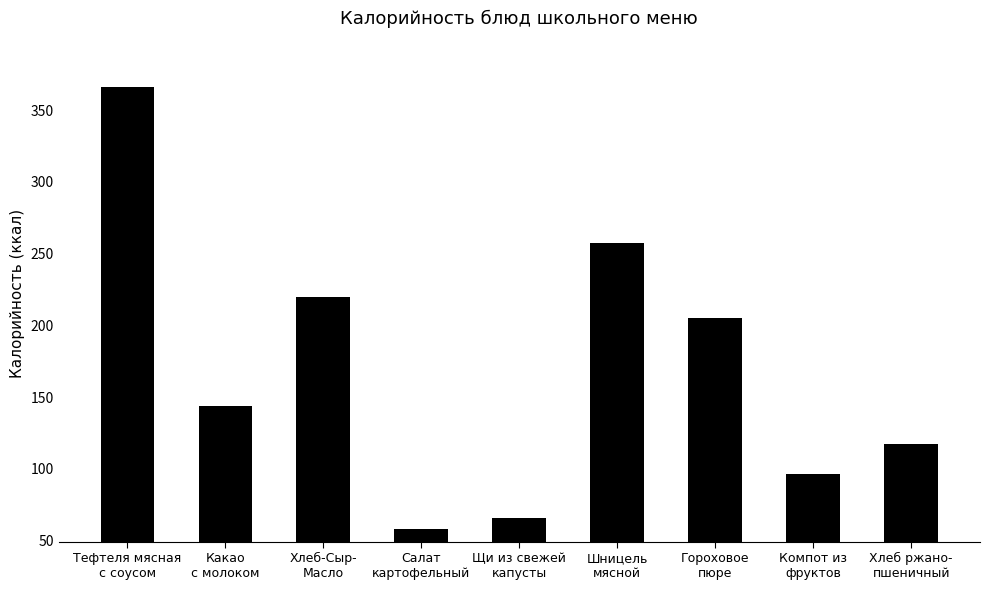

At which category does the chart reach its minimum across all series?

Салат
картофельный